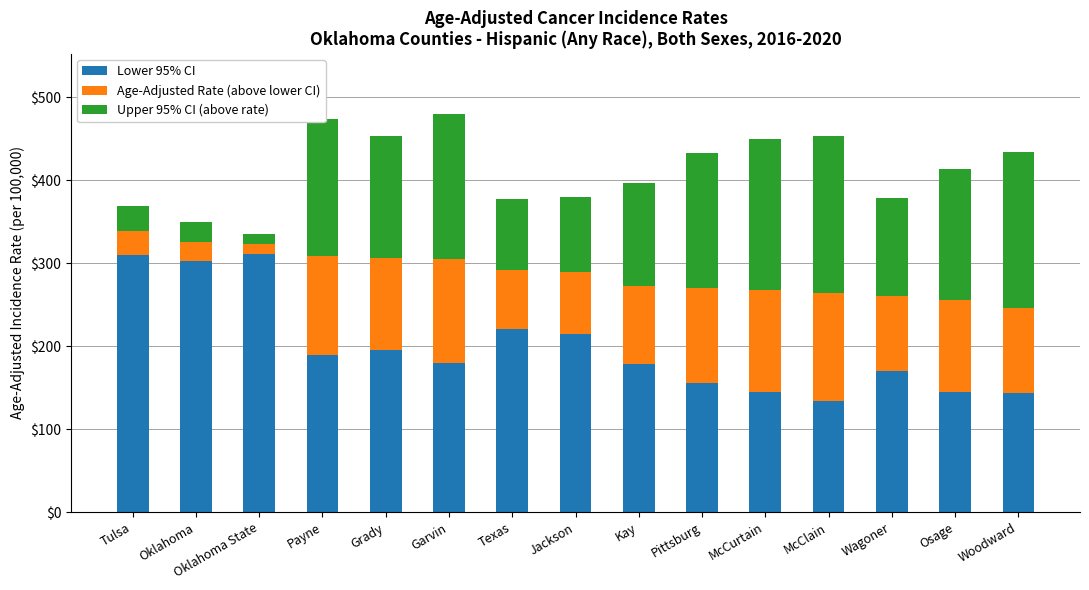

How many data points in Lower 95% CI are less than 179?

7